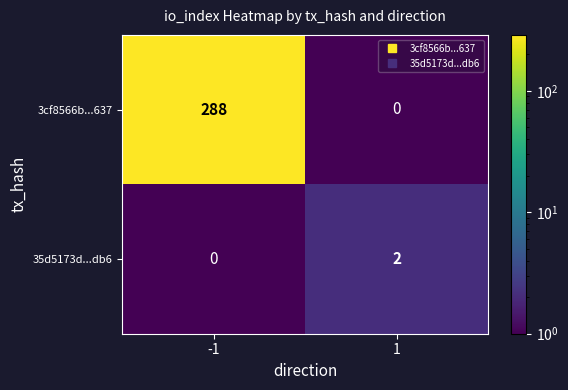

At -1, list the series in order from smallest to largest.

35d5173d...db6, 3cf8566b...637